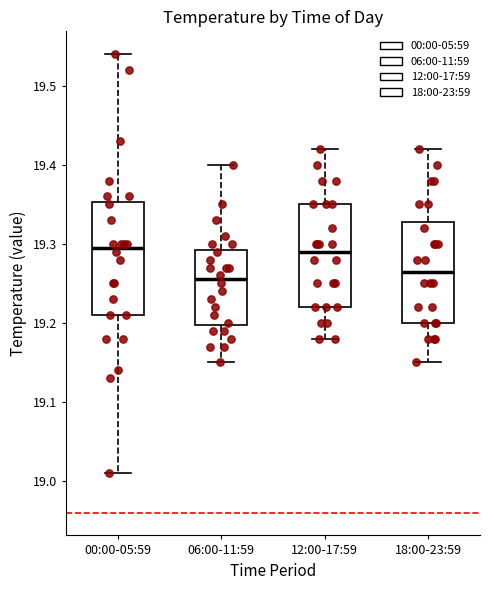

Reading left to right, transcribe this box plot: for each box, give where its median line is, the range the box spans, and where its two whiskers end, as read against the y-axis. The values are not printed on the chart, so give them approximately, as read against the axis.

00:00-05:59: median 19.30, box 19.21 to 19.35, whiskers 19.01 to 19.54
06:00-11:59: median 19.26, box 19.20 to 19.29, whiskers 19.15 to 19.40
12:00-17:59: median 19.29, box 19.22 to 19.35, whiskers 19.18 to 19.42
18:00-23:59: median 19.27, box 19.20 to 19.33, whiskers 19.15 to 19.42